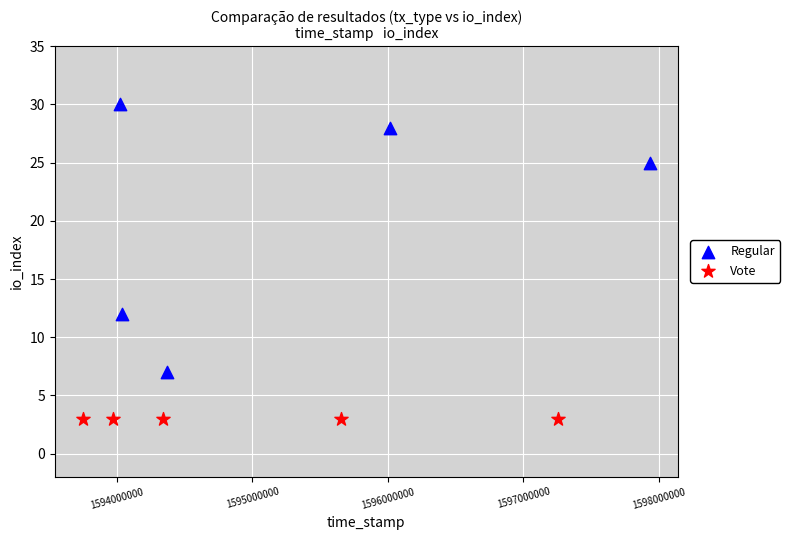

Which series reaches the minimum Y coordinate?

Vote